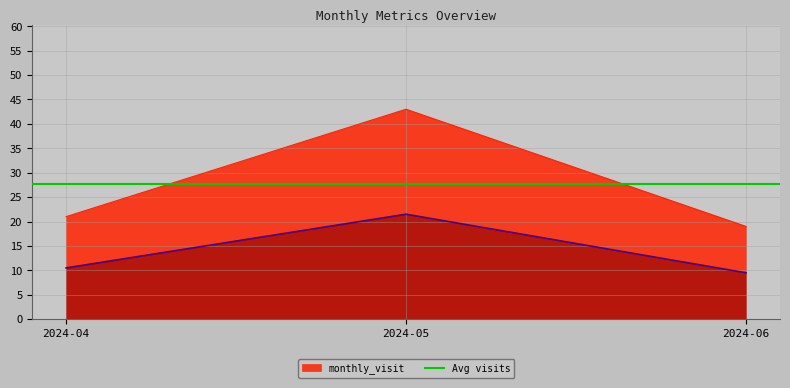

Reading right to left, list all the values displayed in this chart.

19	43	21